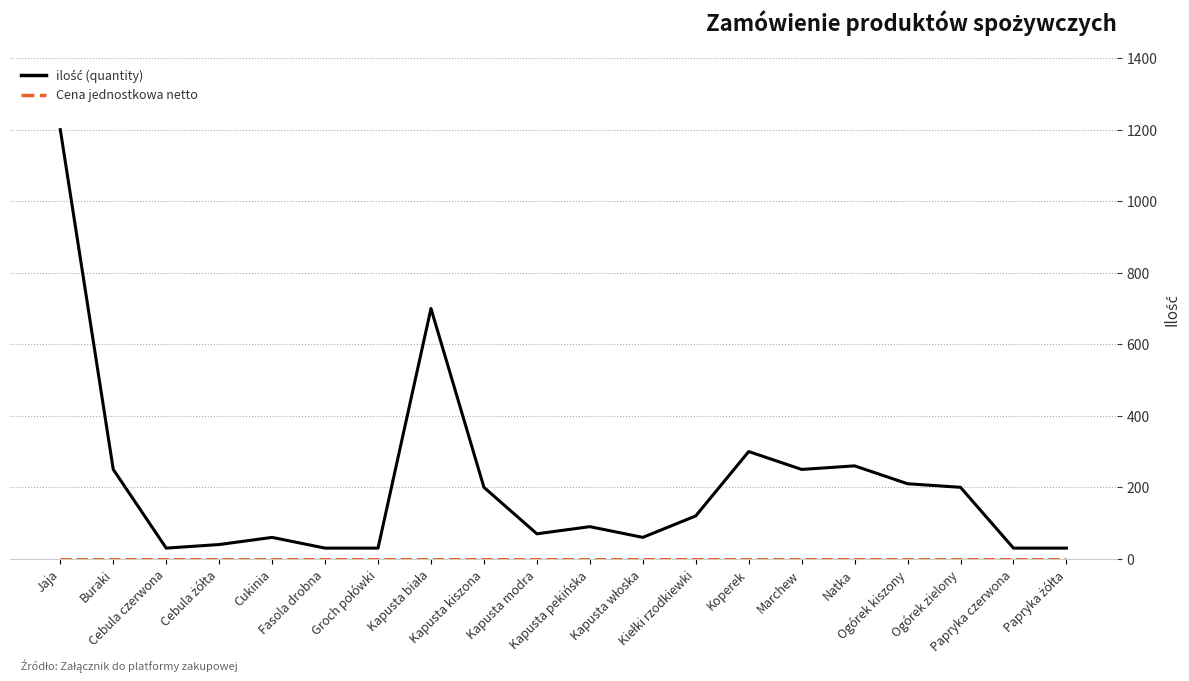

How many categories are shown in the chart?

20